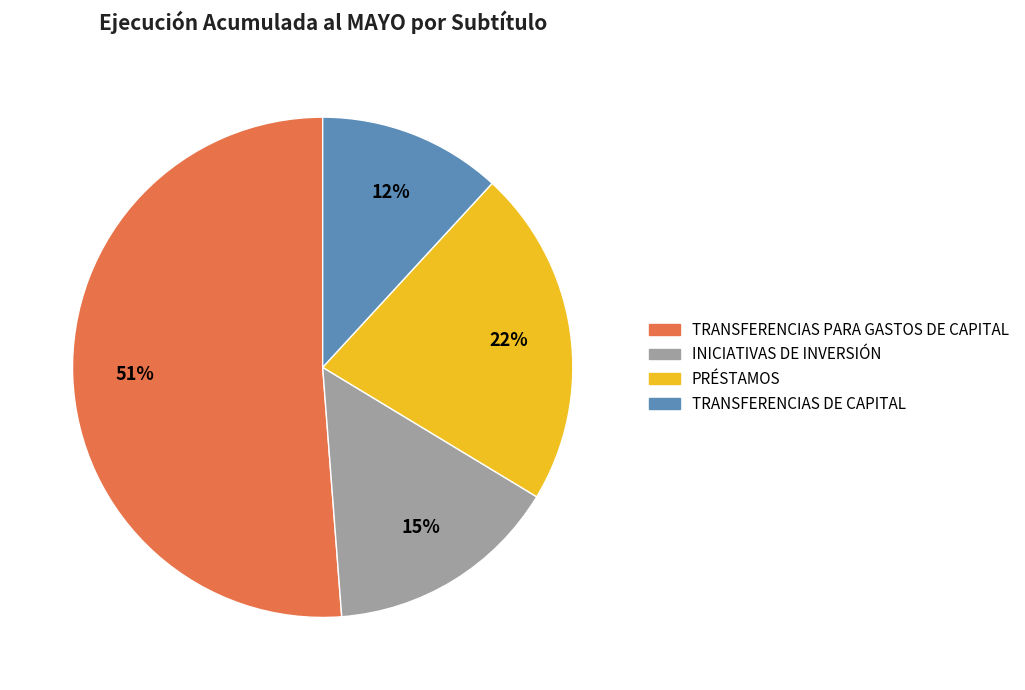

Is there any slice that represents more than half of the pie?

Yes